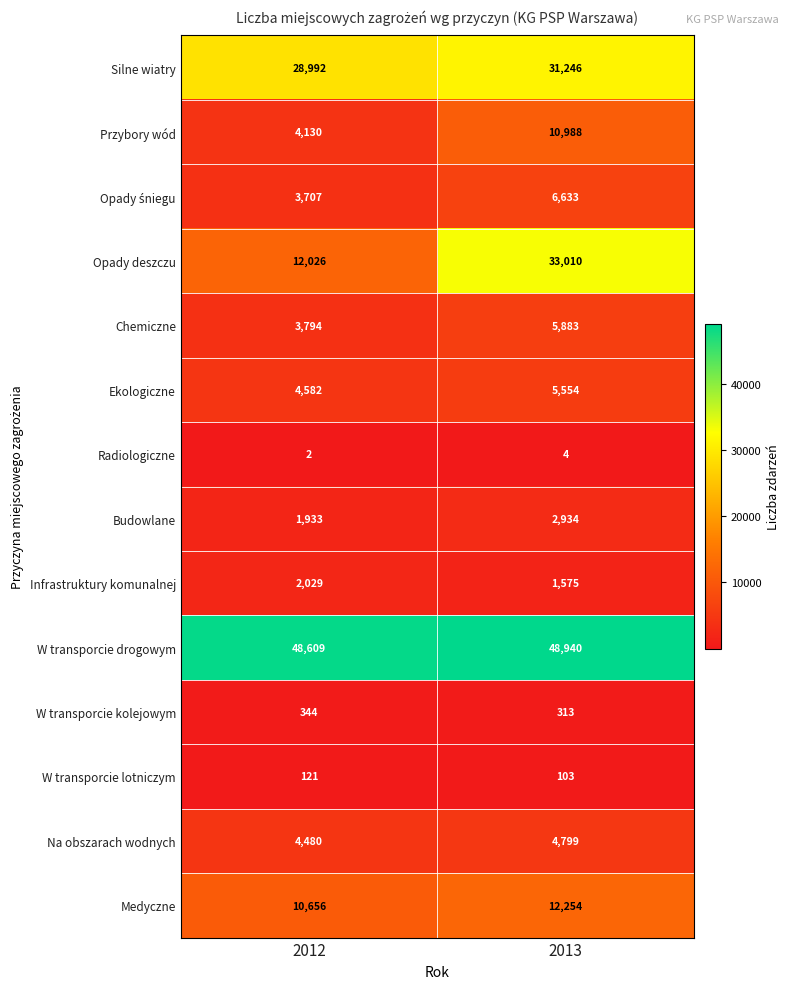

At how many categories does at least one series exceed 10563?

2